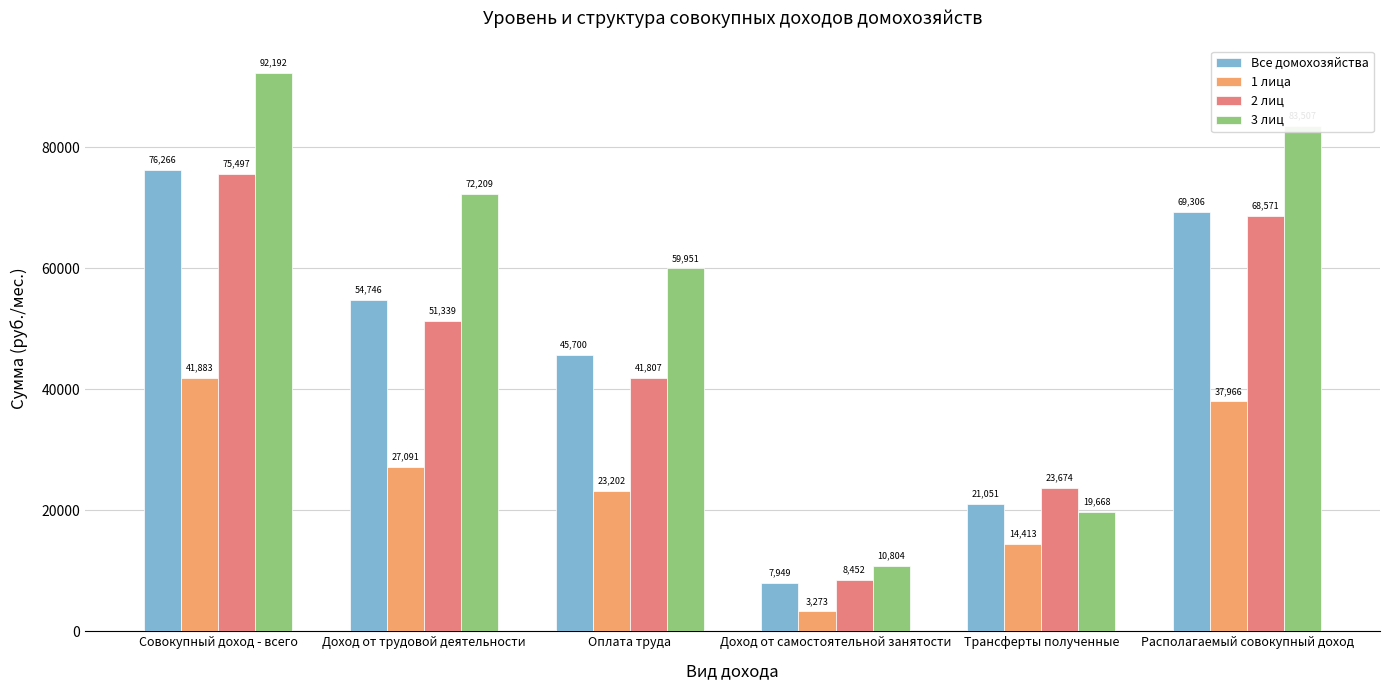

What is the sum of all 2 лиц values?

269339.3